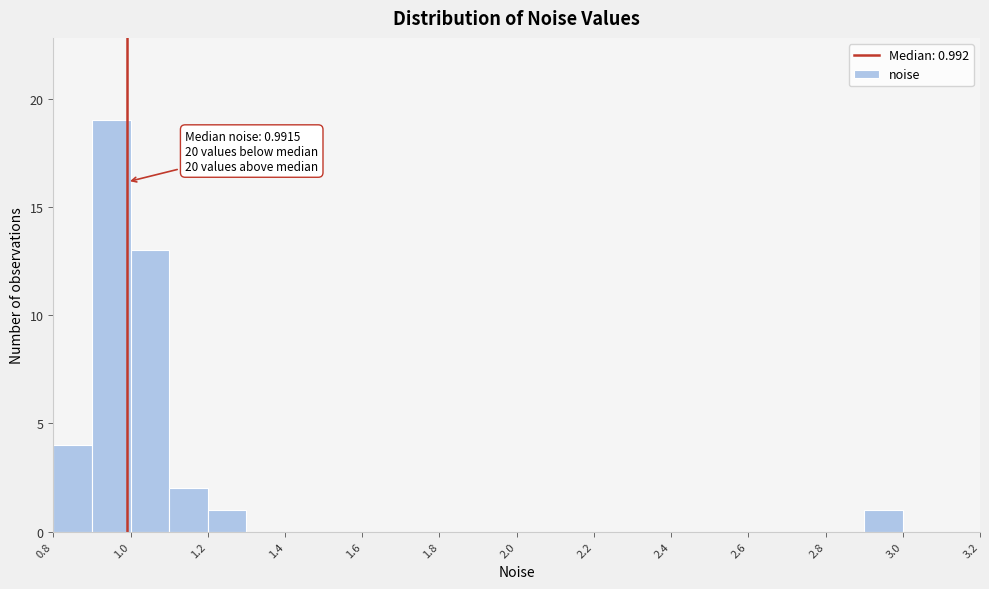

Over which range of the x-axis is the bar tallest?

0.9 to 1.0